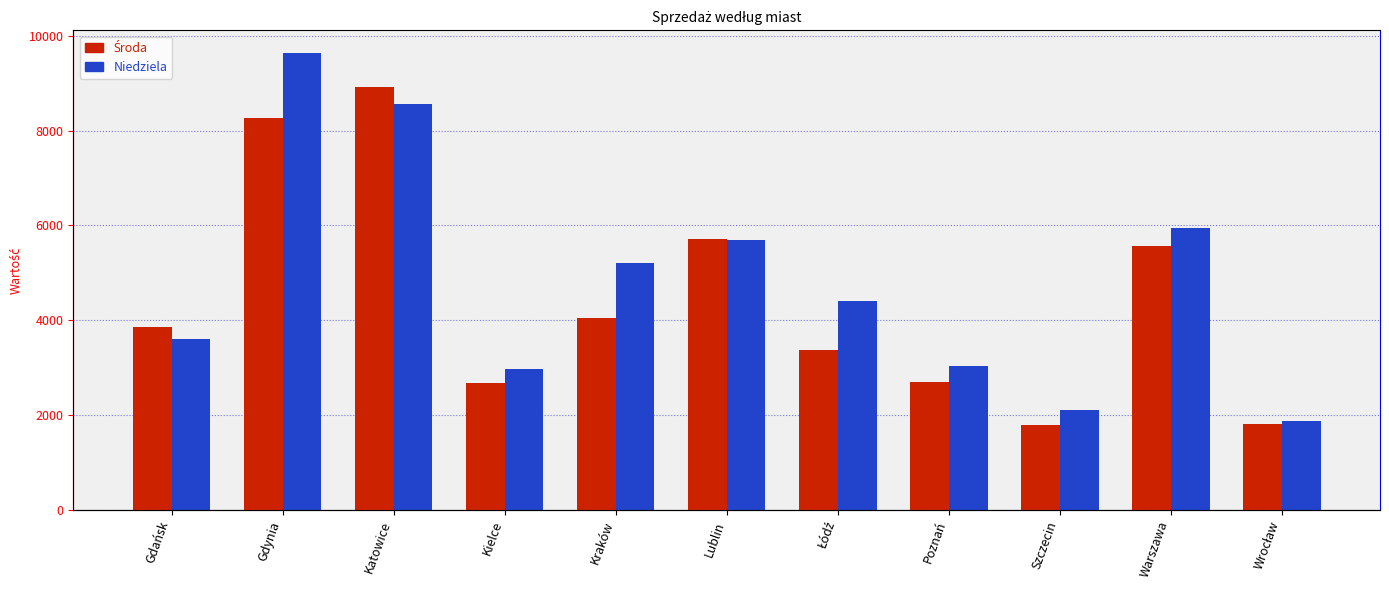

True or false: Niedziela has a value of 13531 at Gdynia.

False